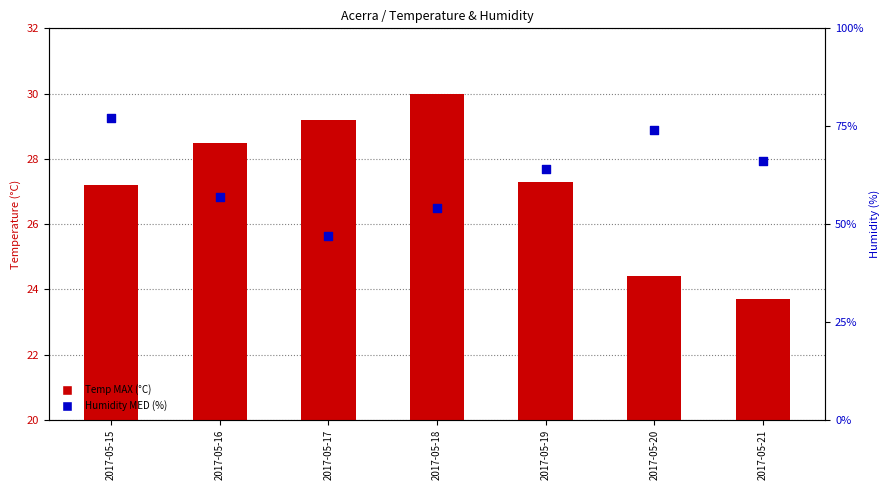

What is the total value across all series at 2017-05-17?

76.2